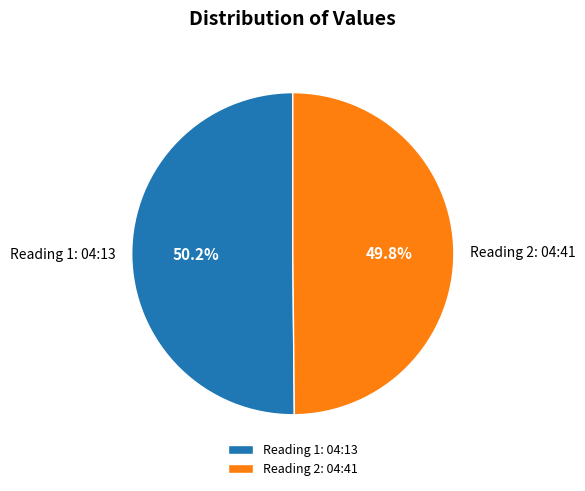

Count the number of slices in the pie.

2